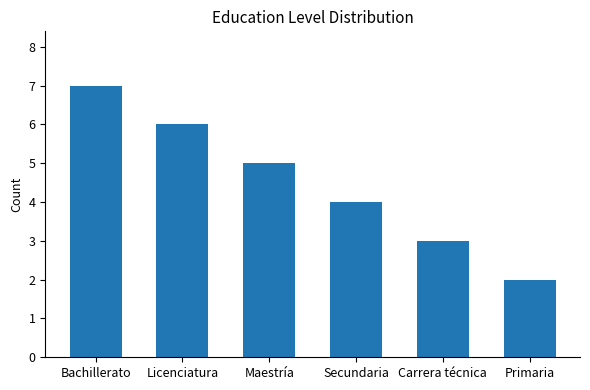

What is the difference between the second highest and minimum values?

4